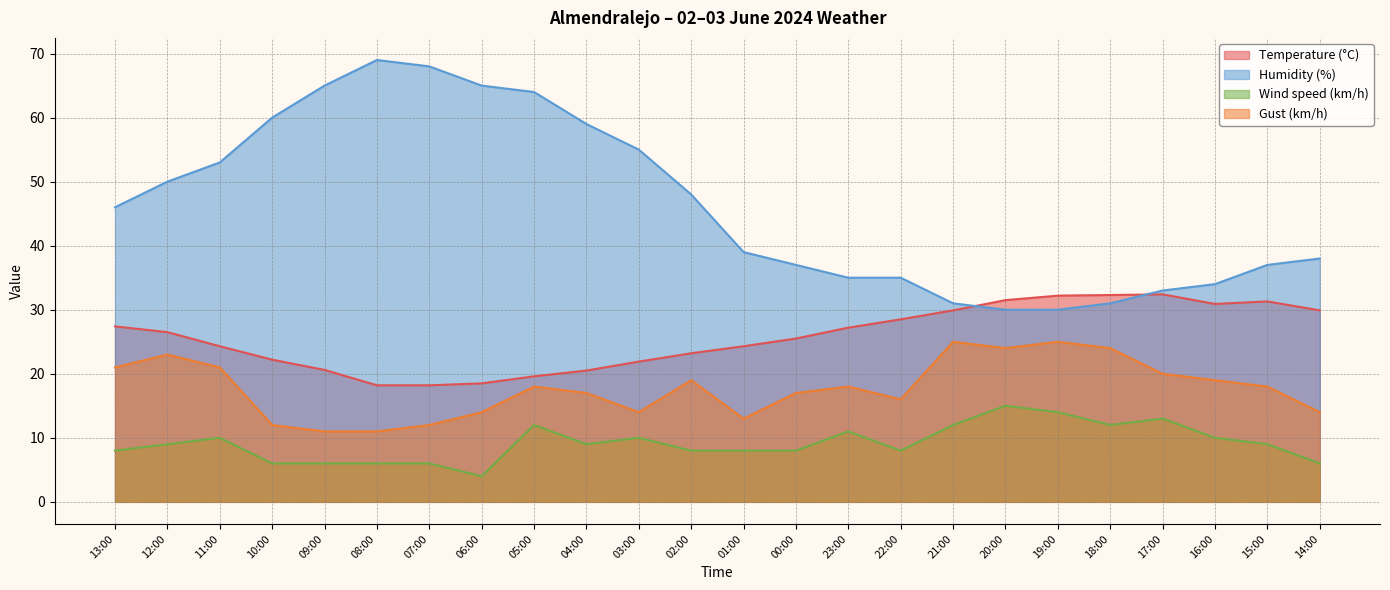

Rank the series by their maximum value, from lowest to highest.

Wind speed (km/h), Gust (km/h), Temperature (°C), Humidity (%)